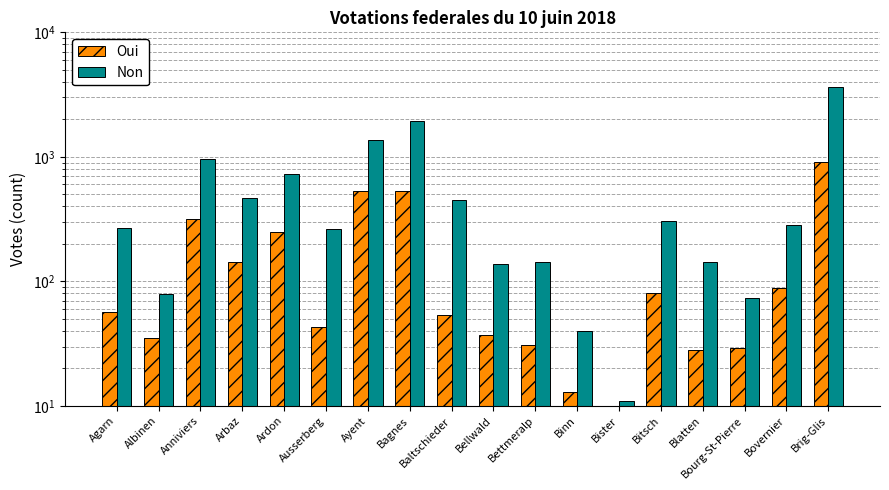

What is the label of the 10th bar from the right?

Baltschieder